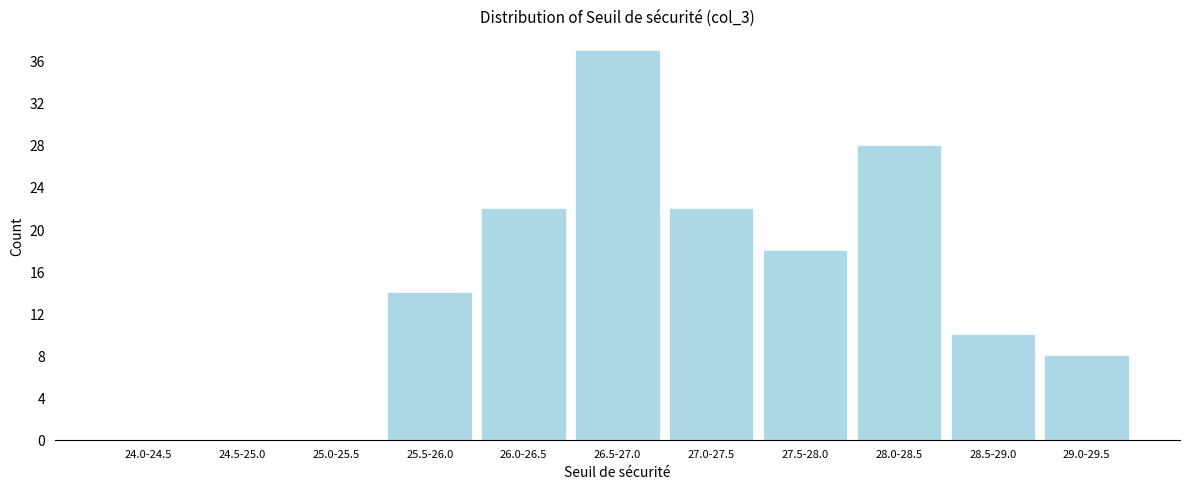

Reading left to right, extract all data points from this chart.

24.0-24.5=0	24.5-25.0=0	25.0-25.5=0	25.5-26.0=14	26.0-26.5=22	26.5-27.0=37	27.0-27.5=22	27.5-28.0=18	28.0-28.5=28	28.5-29.0=10	29.0-29.5=8